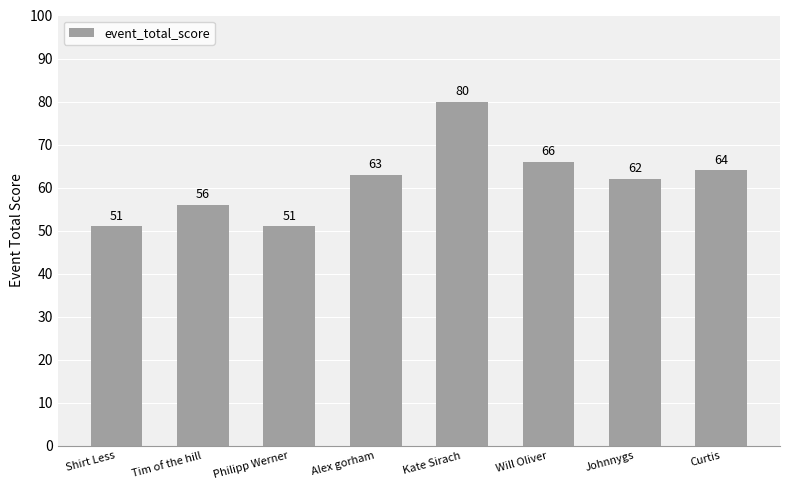

What is the sum of the values at Will Oliver and Shirt Less?

117